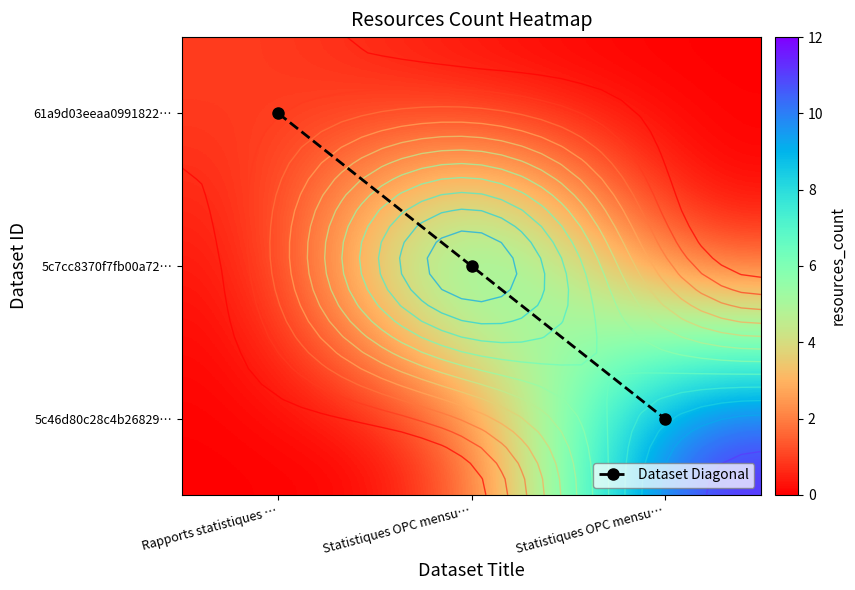

What is the average value of the Dataset Diagonal series?

1